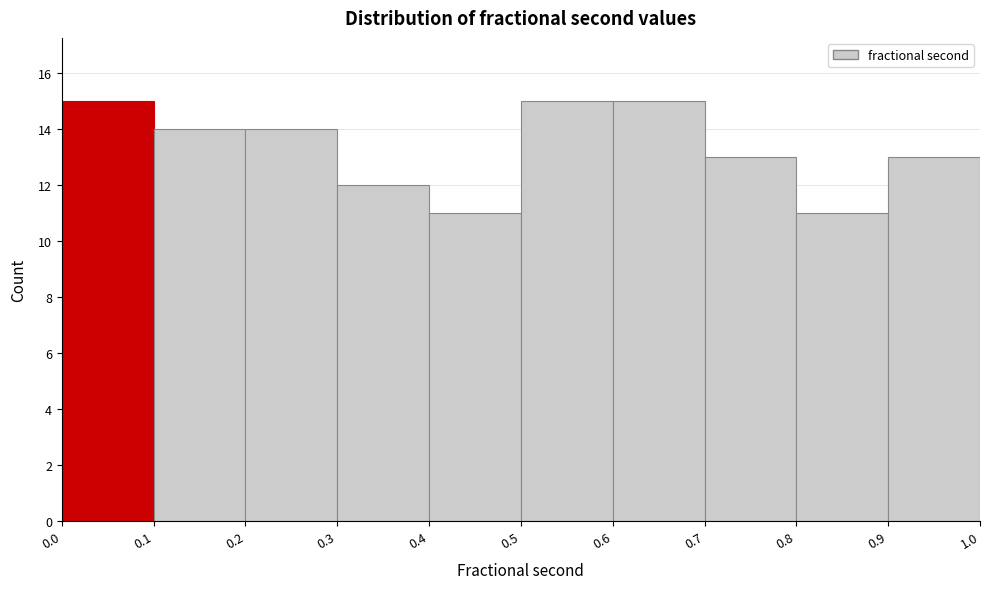

Reading left to right, transcribe this chart: for each bar, give the range it covers on the x-axis and its height. The values are not printed on the chart, so give them approximately, as read against the axis.

0.0 to 0.1: 15
0.1 to 0.2: 14
0.2 to 0.3: 14
0.3 to 0.4: 12
0.4 to 0.5: 11
0.5 to 0.6: 15
0.6 to 0.7: 15
0.7 to 0.8: 13
0.8 to 0.9: 11
0.9 to 1.0: 13